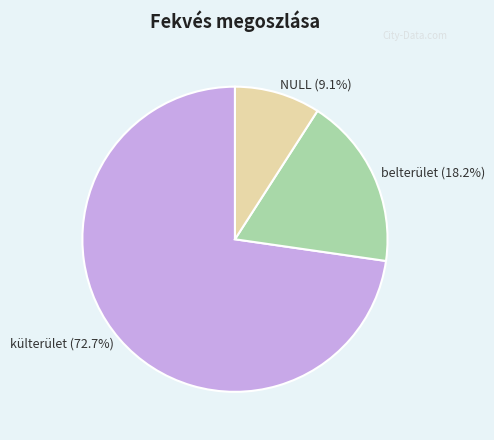

Do NULL and belterület together represent more than half of the pie?

No